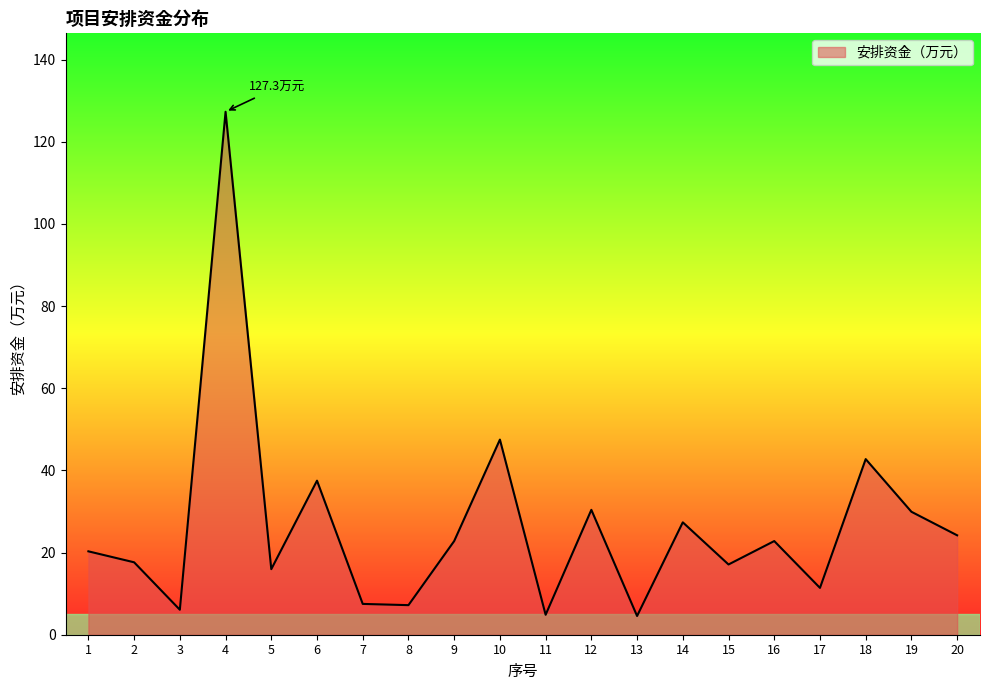

What is the difference between the values at 4 and 17?

115.9